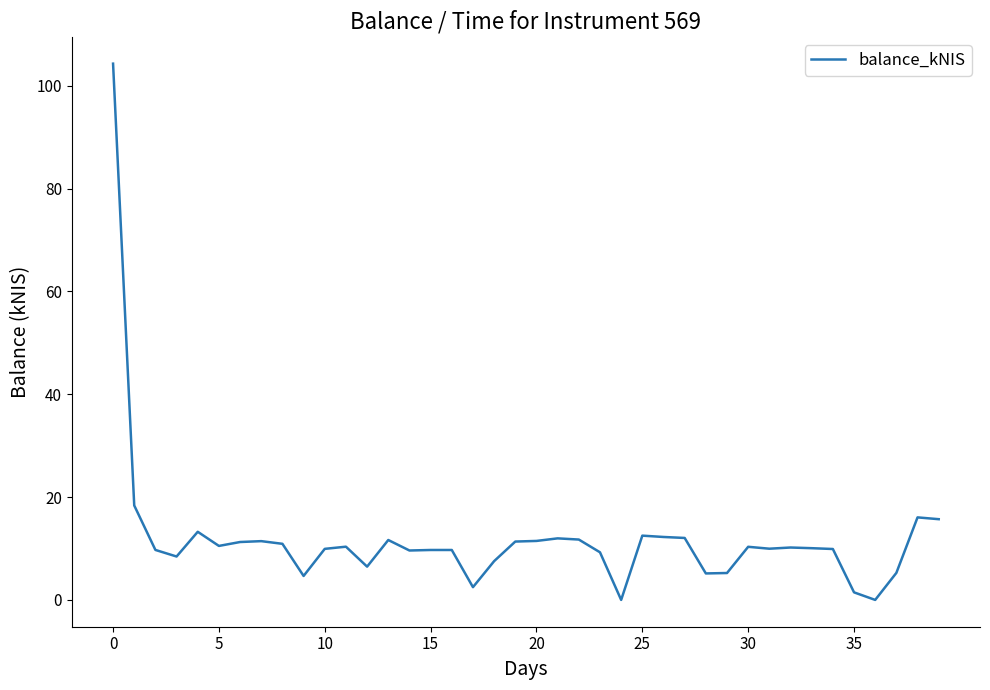

What is the greatest value displayed?

104.3